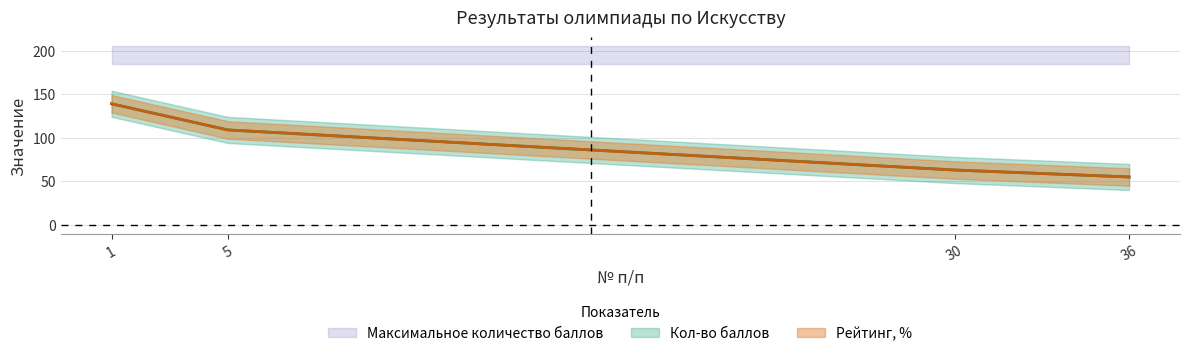

What is the sum of the Кол-во баллов values at 5 and 36?

164.0